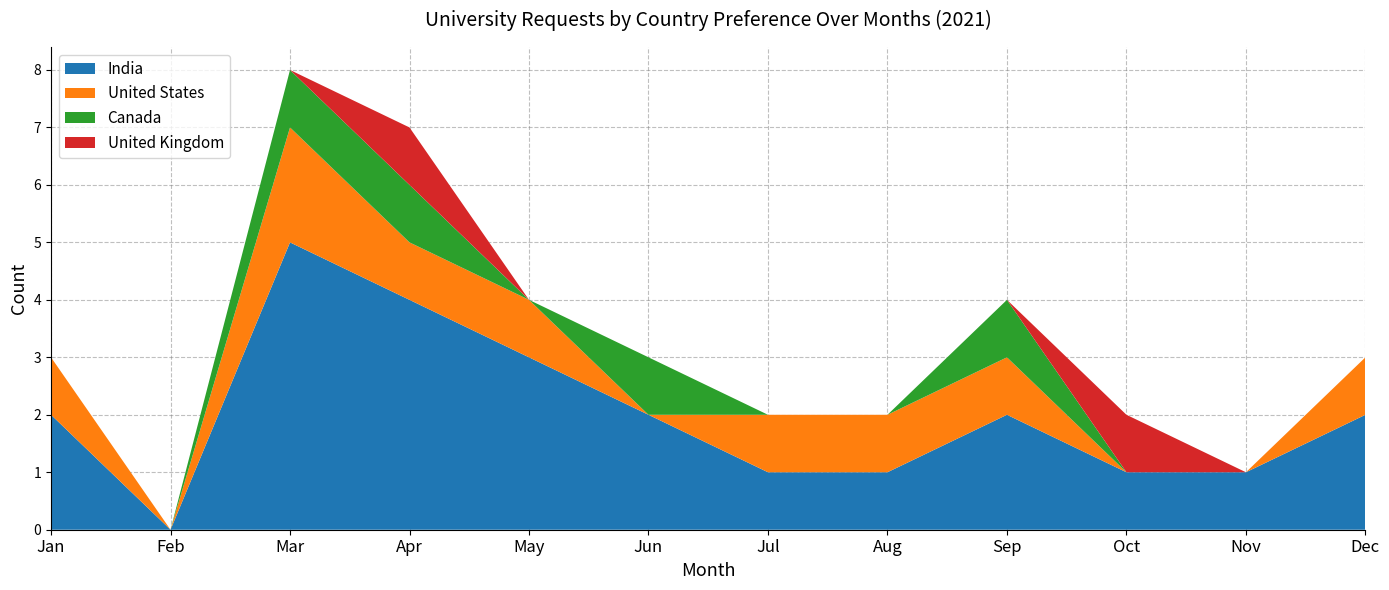

What is the maximum value for India?

5